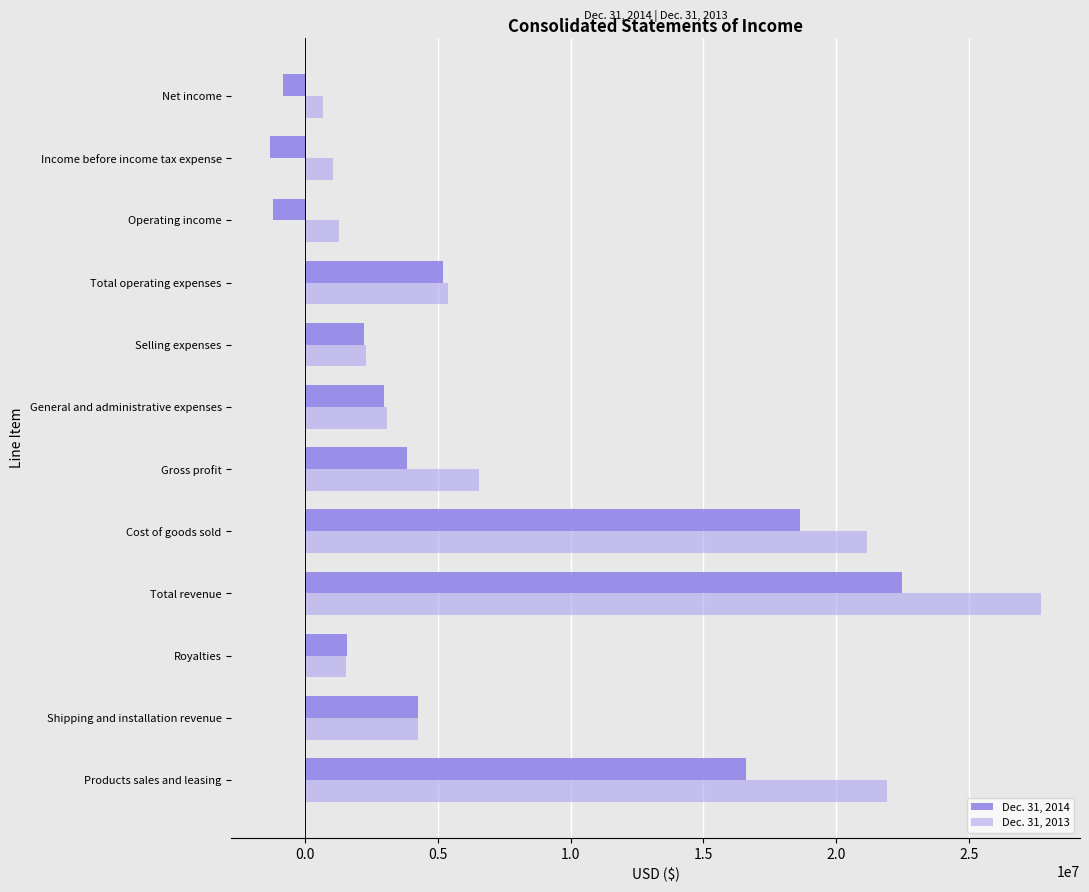

How many values in the Dec. 31, 2014 series are below 3845802?

6